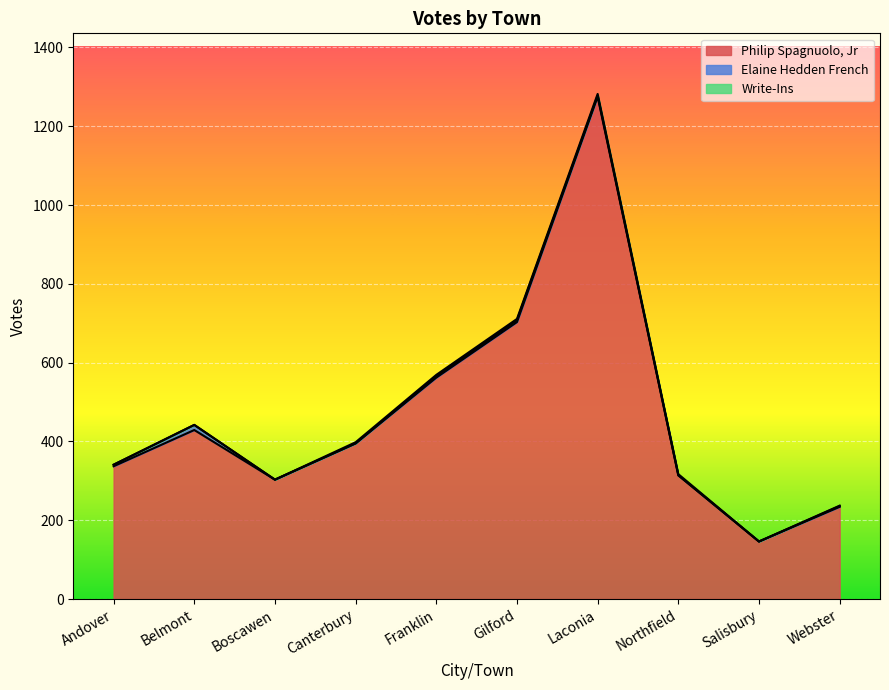

Rank the series at Andover from highest to lowest value.

Philip Spagnuolo, Jr, Elaine Hedden French, Write-Ins